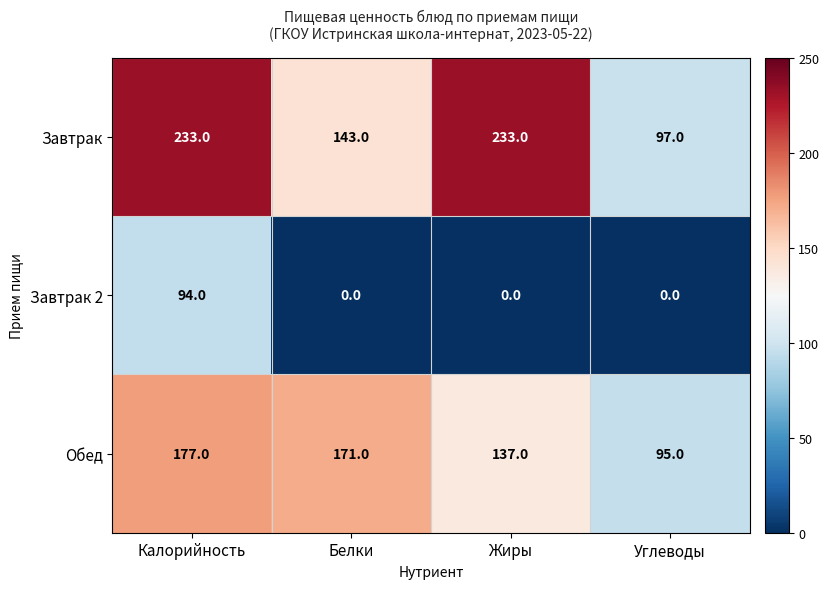

What is the difference between the highest and lowest values at Белки?

171